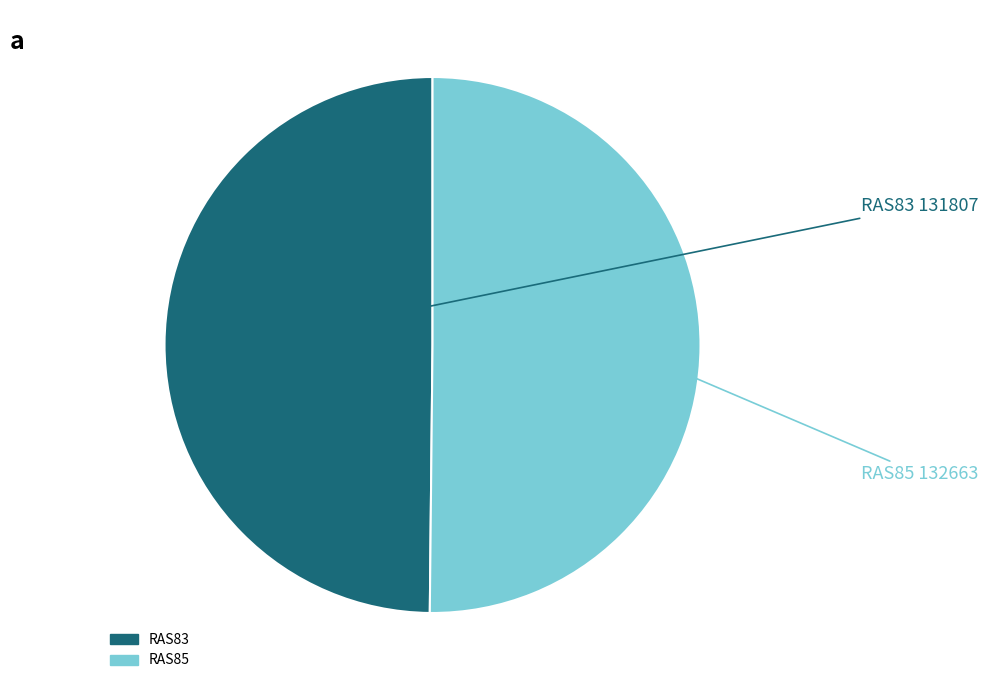

Is it true that RAS85 is 50% of the pie?

True